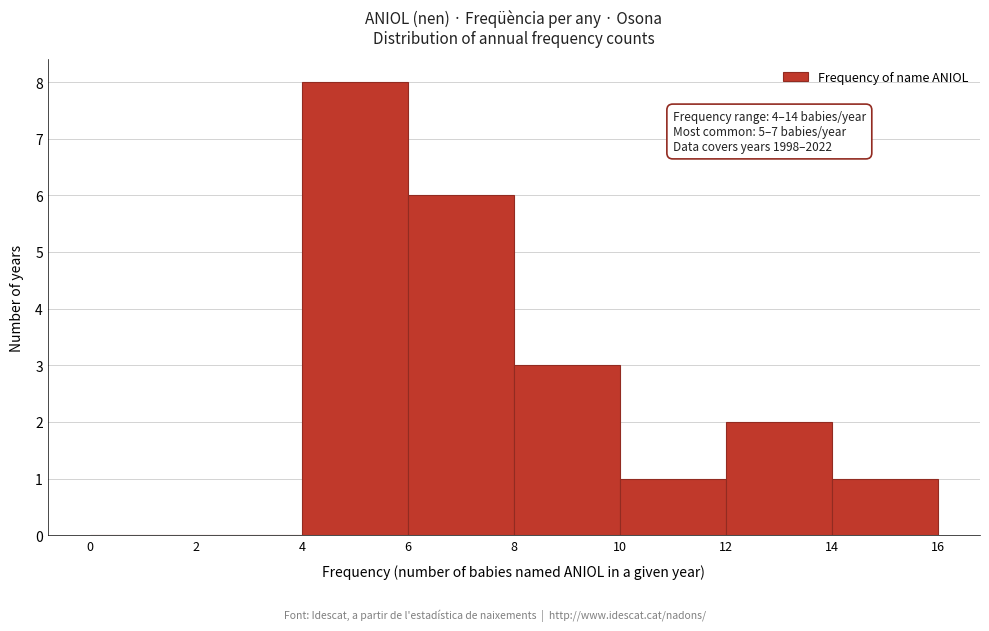

Over which range of the x-axis is the bar tallest?

4 to 6